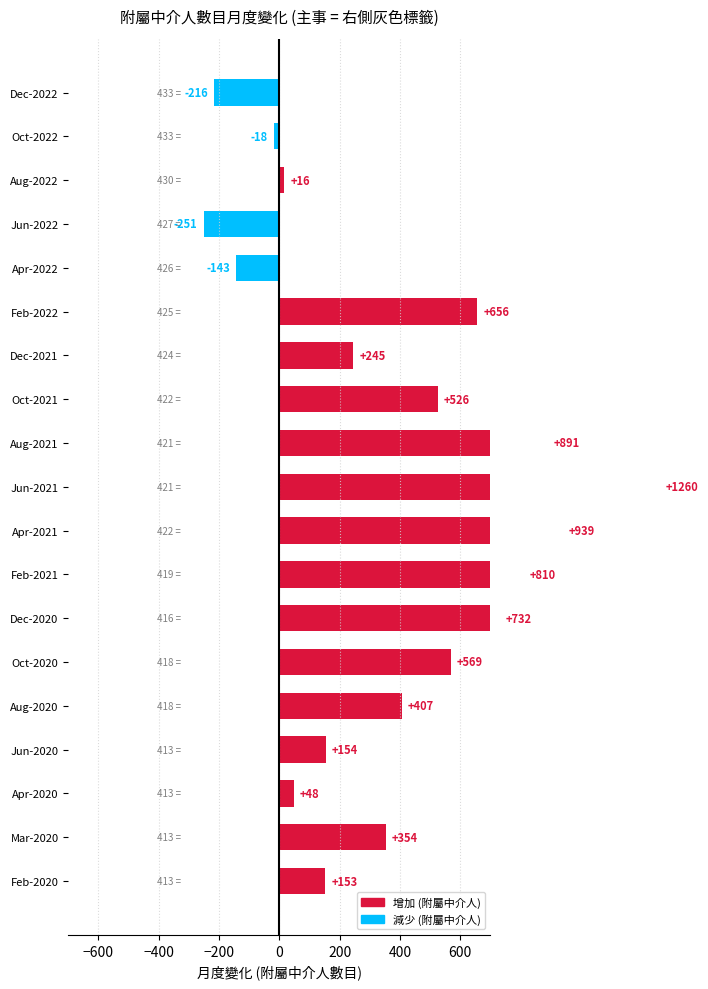

How many values are above zero?

15